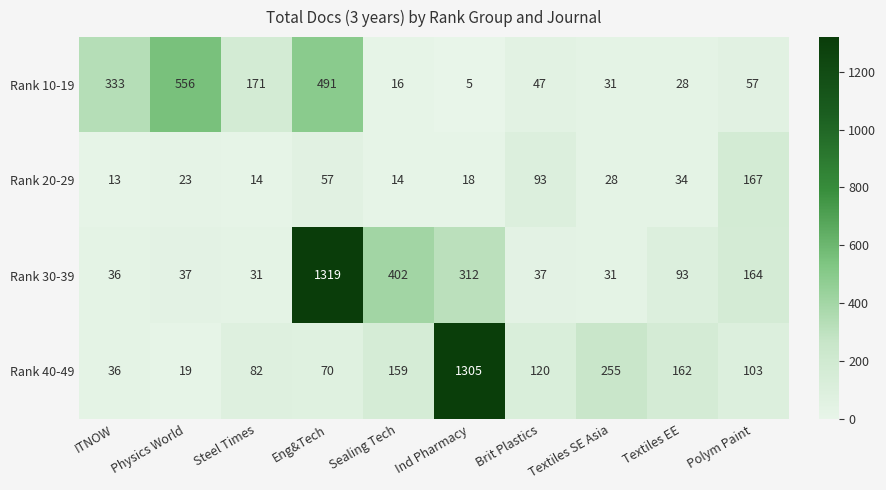

Rank the series at Textiles EE from highest to lowest value.

Rank 40-49, Rank 30-39, Rank 20-29, Rank 10-19